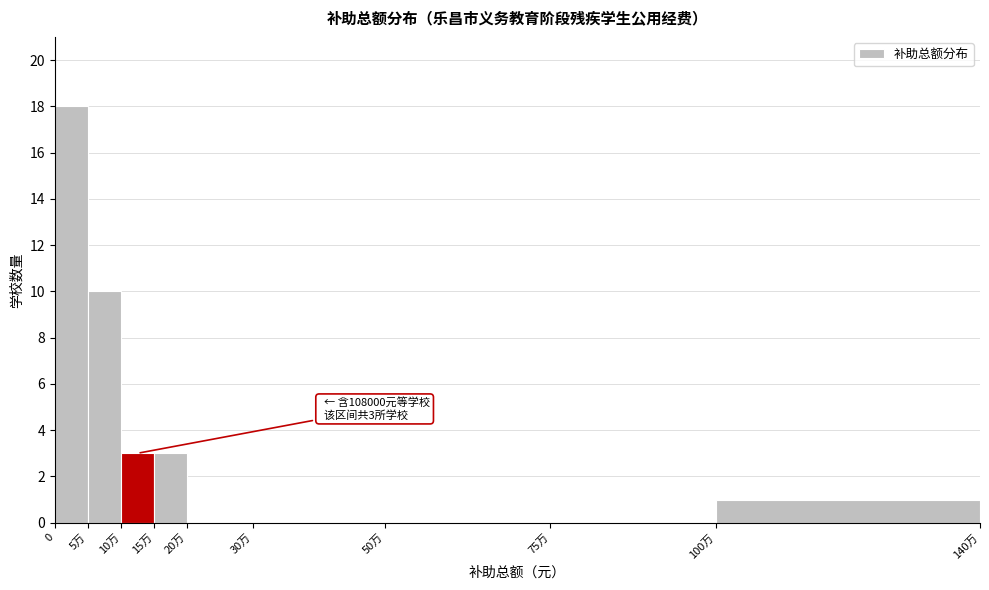

Reading left to right, extract all data points from this chart.

0=18	5万=10	10万=3	15万=3	20万=0	30万=0	50万=0	75万=0	100万=1